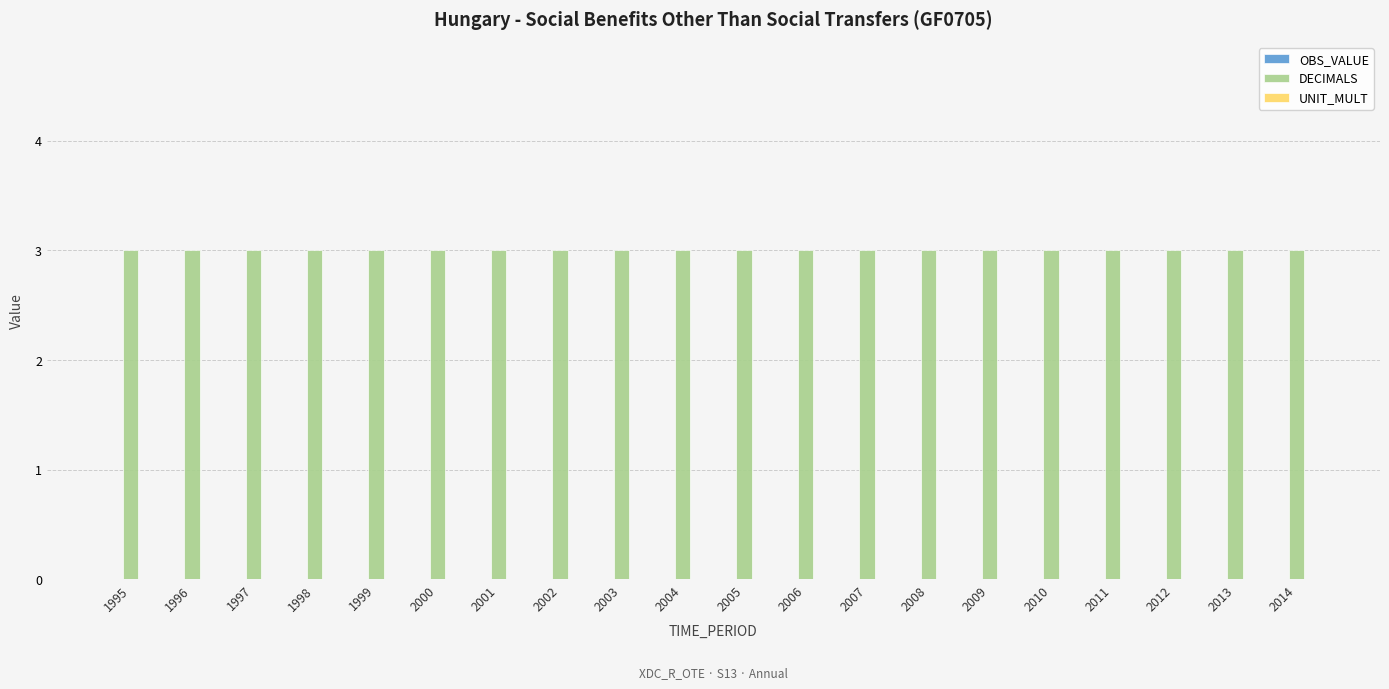

List the series in order of their peak value, highest first.

DECIMALS, OBS_VALUE, UNIT_MULT